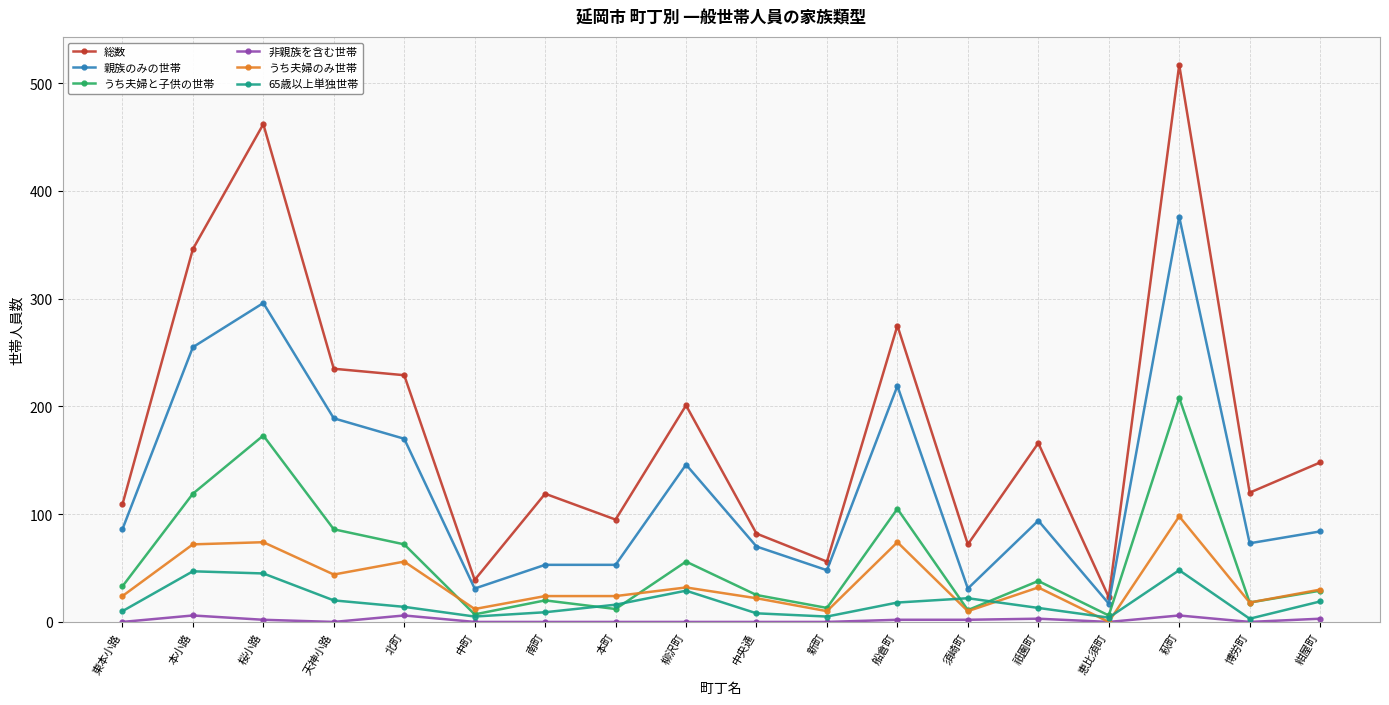

List the series in order of their peak value, lowest first.

非親族を含む世帯, 65歳以上単独世帯, うち夫婦のみ世帯, うち夫婦と子供の世帯, 親族のみの世帯, 総数